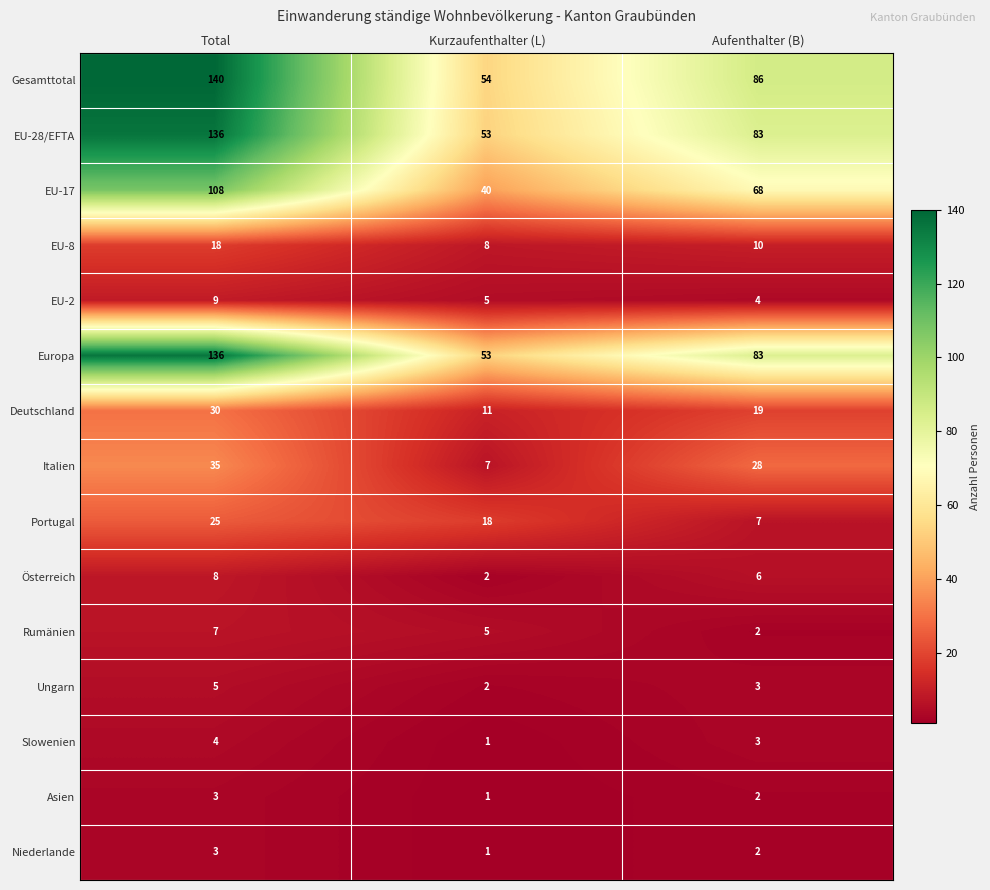

The EU-2 series shows 9 at Total. True or false?

True